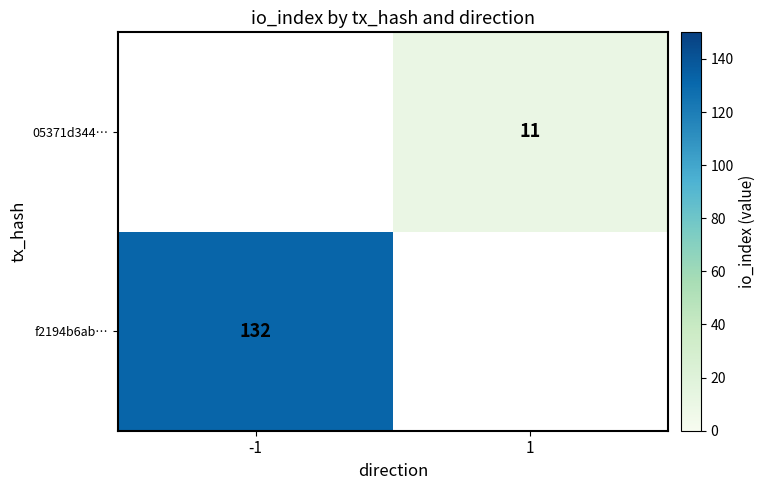

The f2194b6ab… series shows 132 at -1. True or false?

True